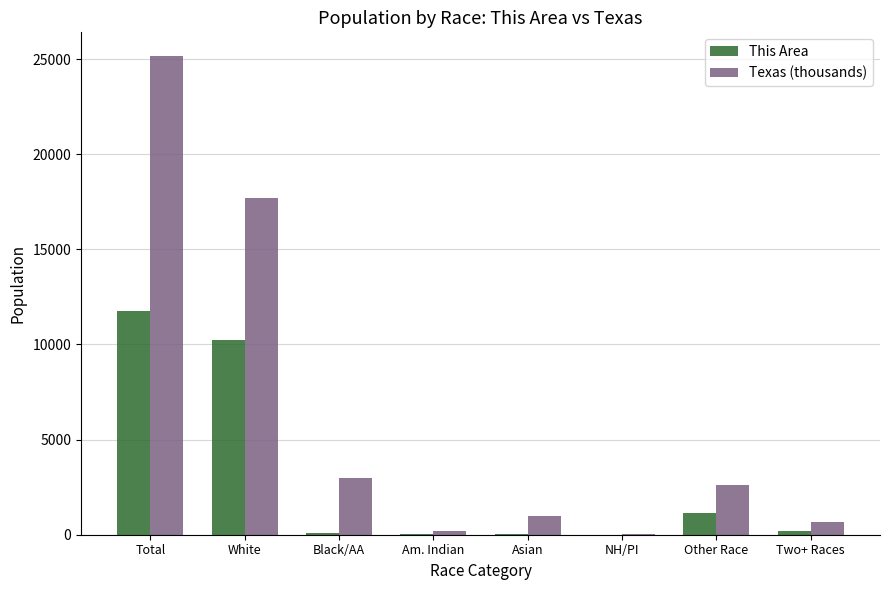

How many categories are shown in the chart?

8